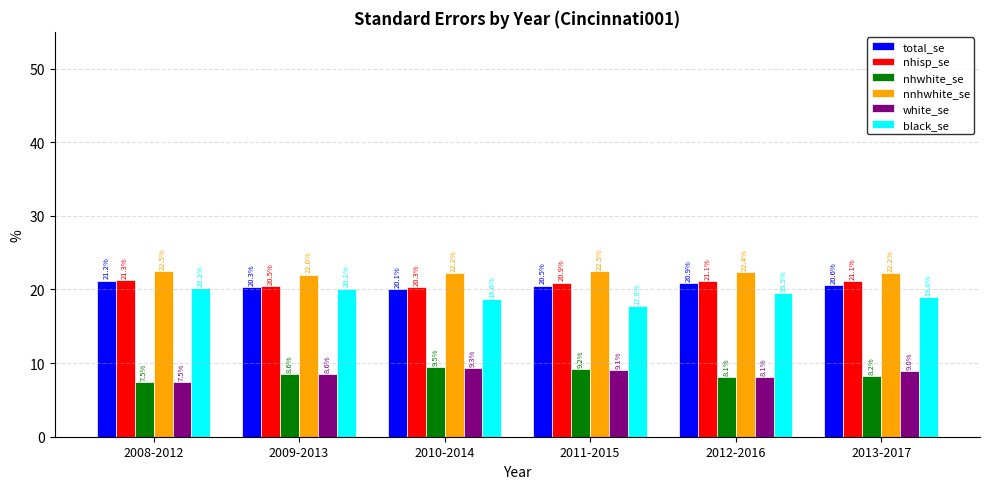

List the series in order of their peak value, lowest first.

white_se, nhwhite_se, black_se, total_se, nhisp_se, nnhwhite_se